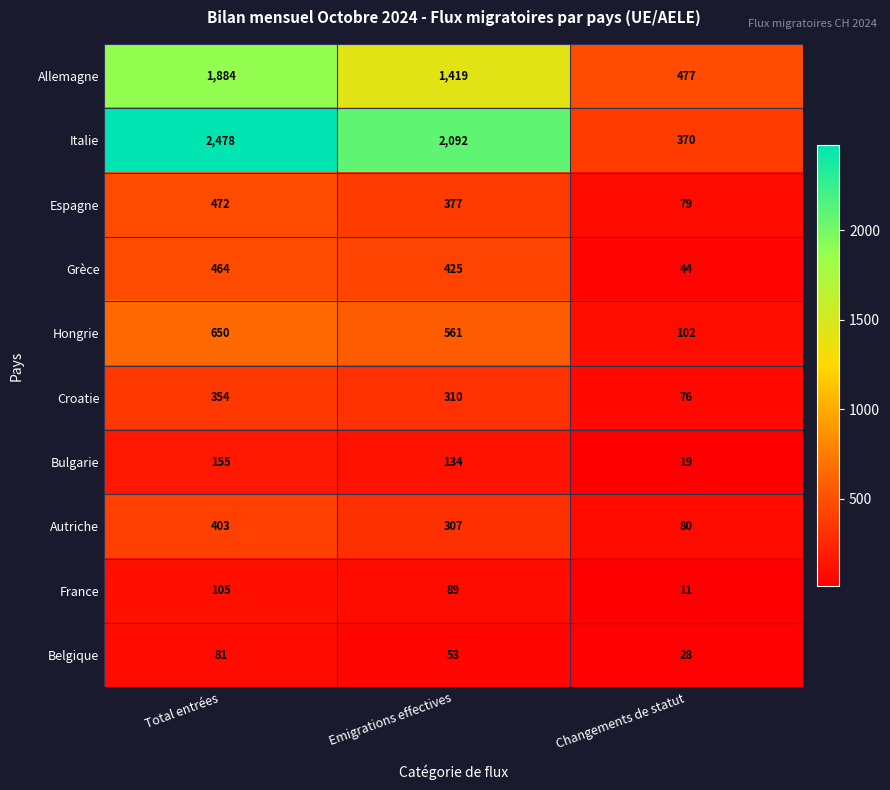

At how many categories does at least one series exceed 1943?

2